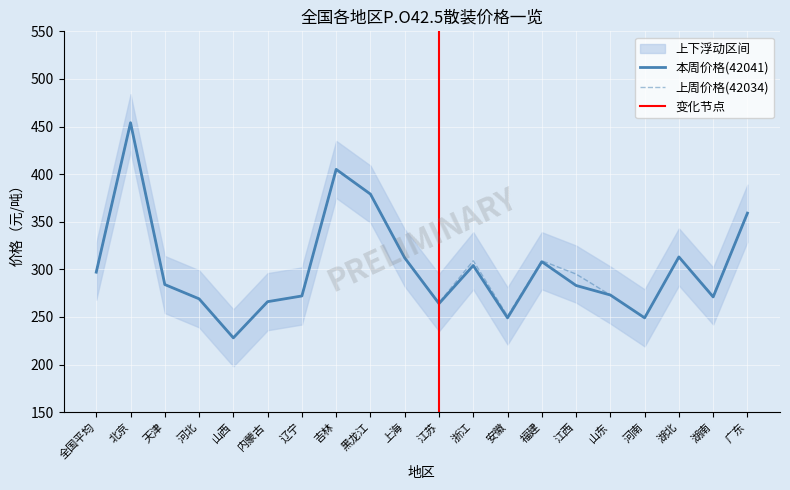

What position from the left is 江西?

15